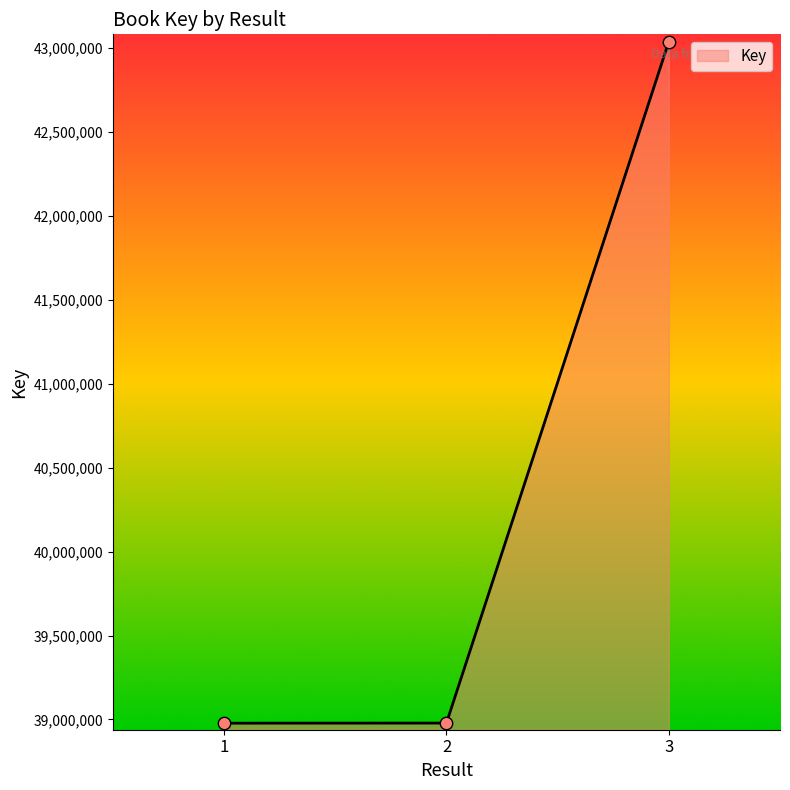

What is the change in value from 2 to 3?

+4058145